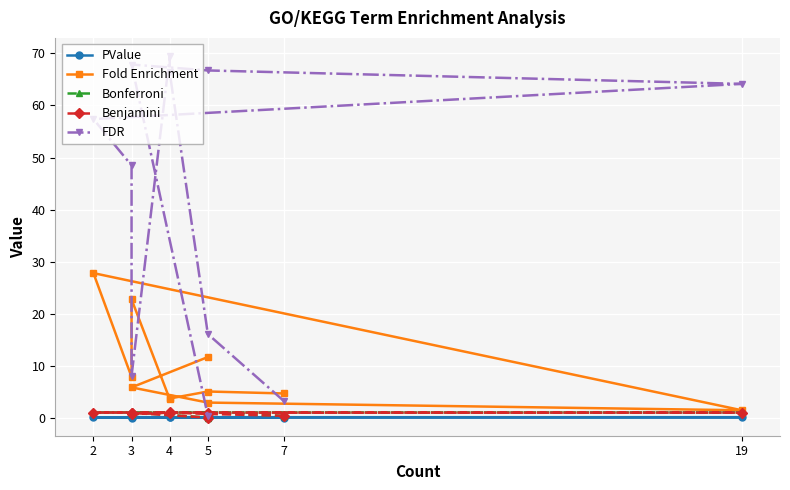

In Bonferroni, how many points are lower than both neighbors (excluding endpoints)?

1